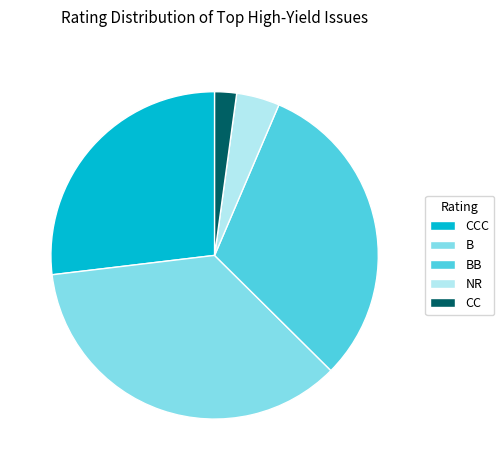

What is the largest slice in the pie chart?

B